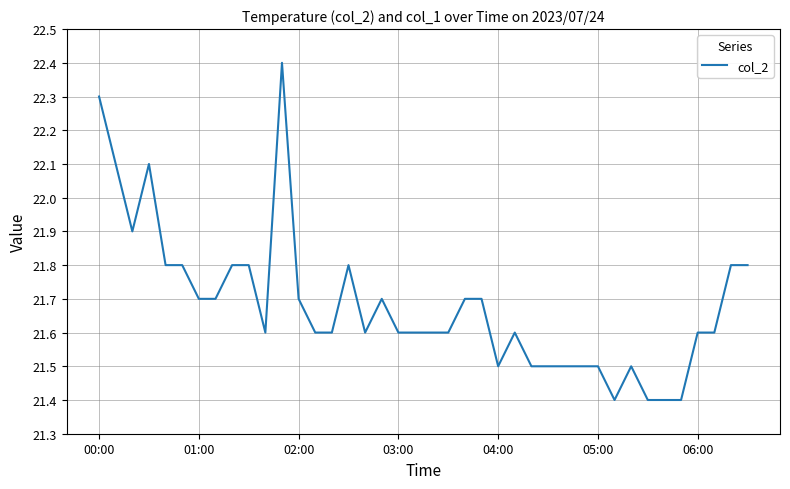

What is the difference between the maximum and minimum values?

1.0